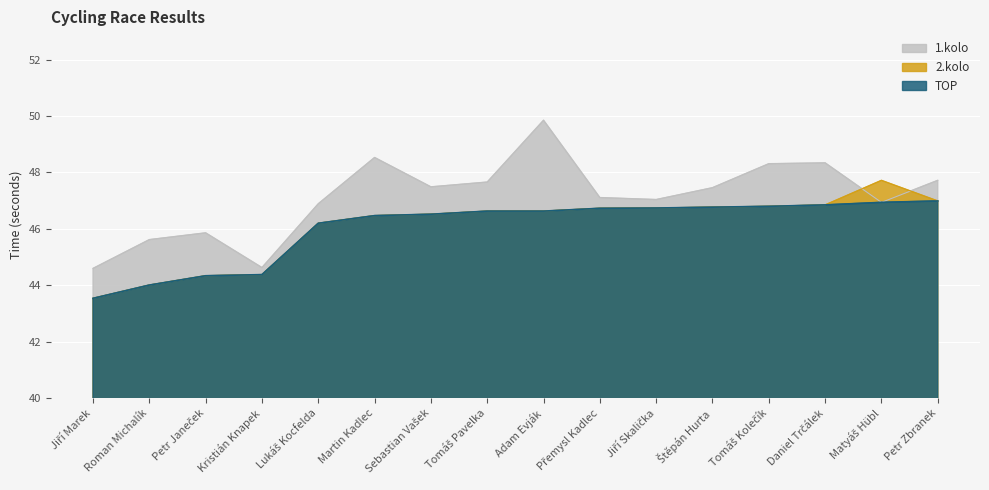

Which series has the largest total across all categories?

1.kolo